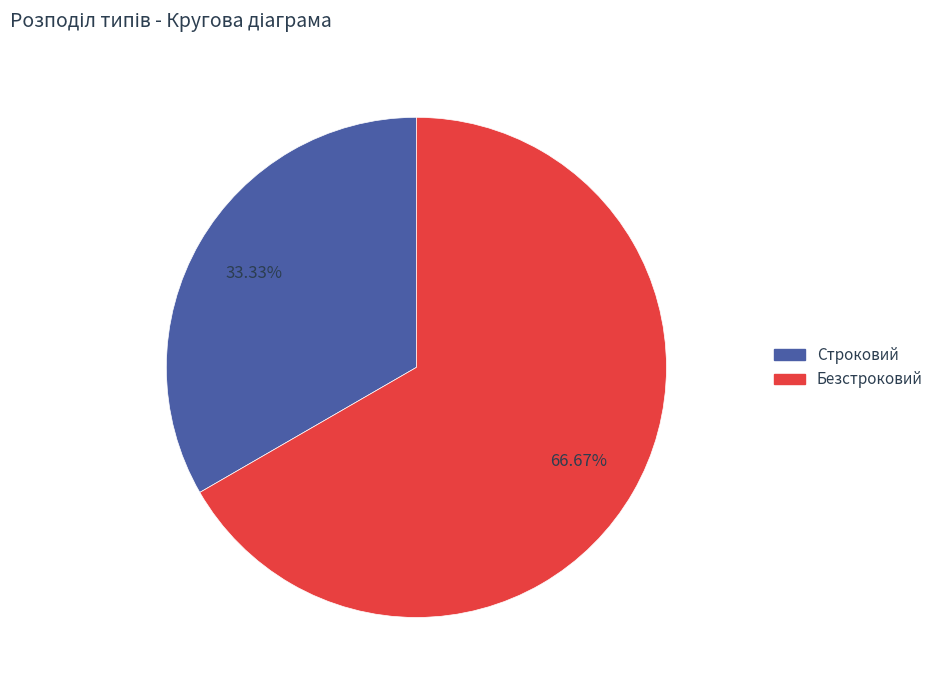

Does any single category account for the majority?

Yes